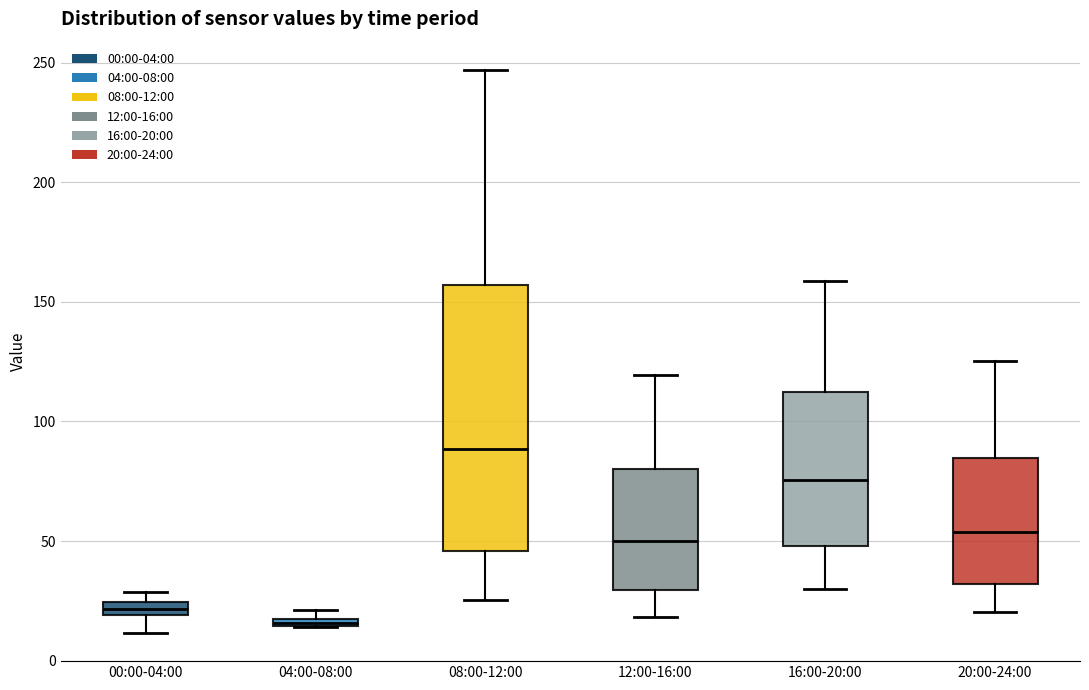

Where does the lower whisker of the box for 16:00-20:00 end on the y-axis? The values are not printed on the chart, so give them approximately, as read against the axis.

30